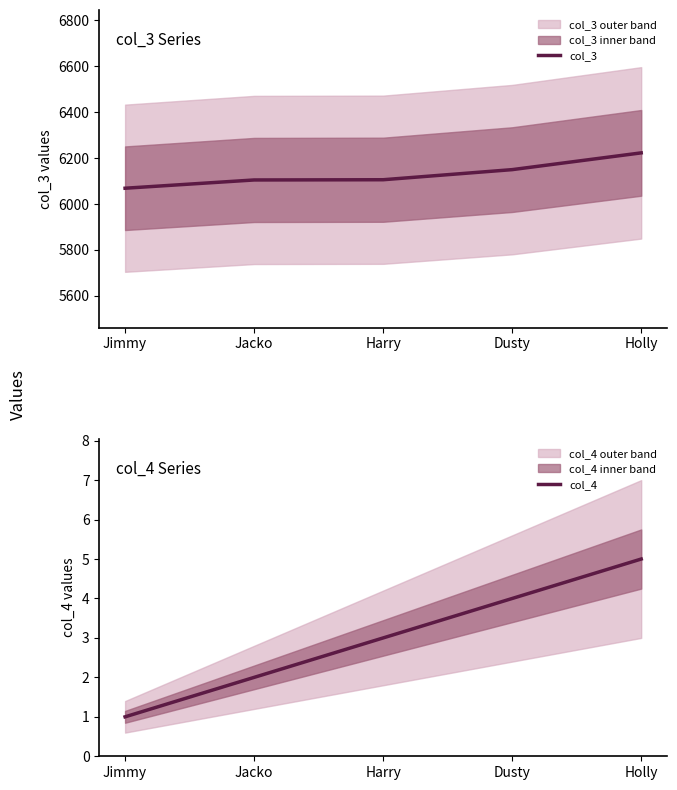

At how many categories does at least one series exceed 2662?

5